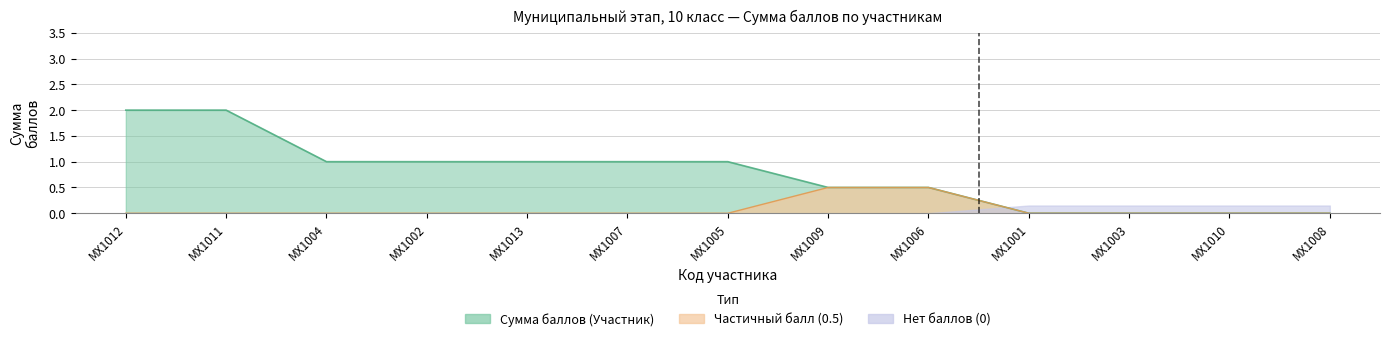

Which has a higher value, МХ1010 or МХ1006?

МХ1006